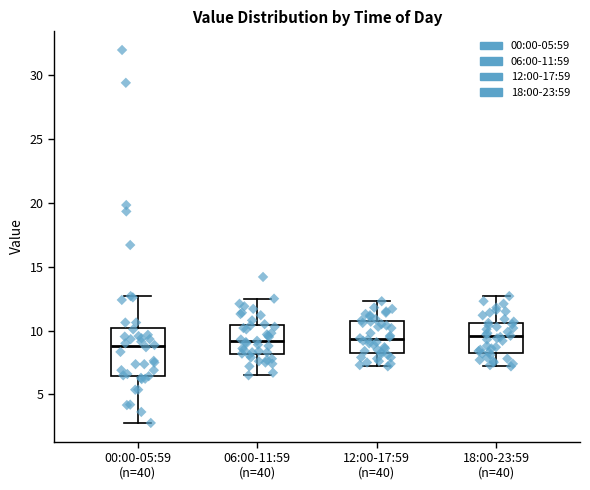

Reading left to right, read every box against the y-axis: the position of its median line, the range the box covers, and the ends of its whiskers. The values are not printed on the chart, so give them approximately, as read against the axis.

00:00-05:59 (n=40): median 9.0, box 6.5 to 10.0, whiskers 3.0 to 12.5
06:00-11:59 (n=40): median 9.0, box 8.0 to 10.5, whiskers 6.5 to 12.5
12:00-17:59 (n=40): median 9.5, box 8.5 to 10.5, whiskers 7.0 to 12.5
18:00-23:59 (n=40): median 9.5, box 8.5 to 10.5, whiskers 7.0 to 12.5